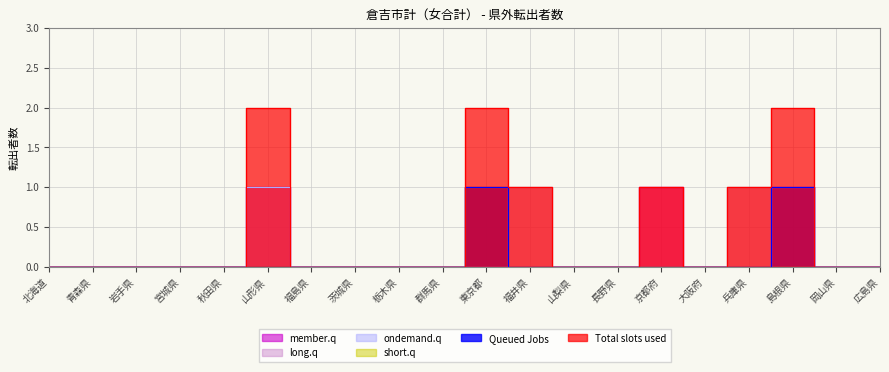

How many distinct data groups are displayed?

6